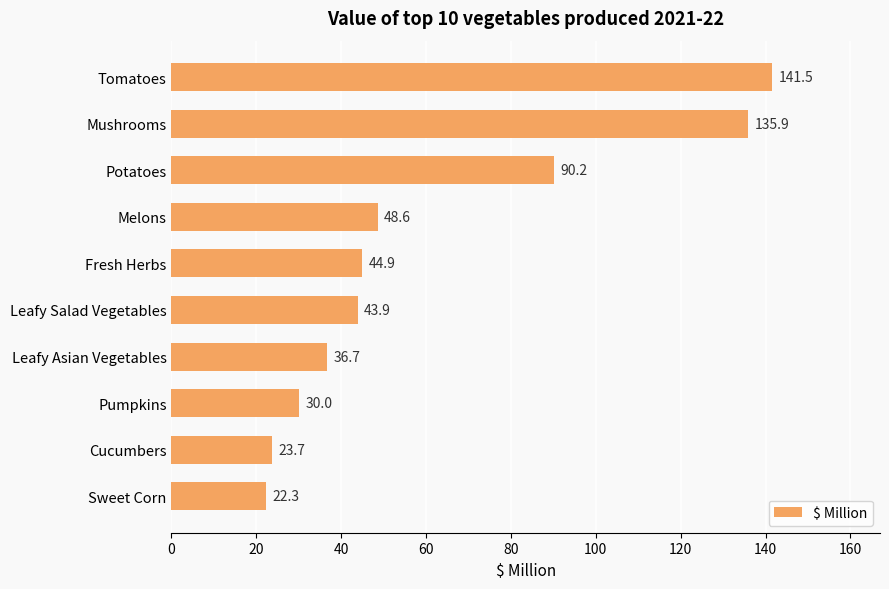

What is the sum of the values at Leafy Salad Vegetables and Mushrooms?

179.8